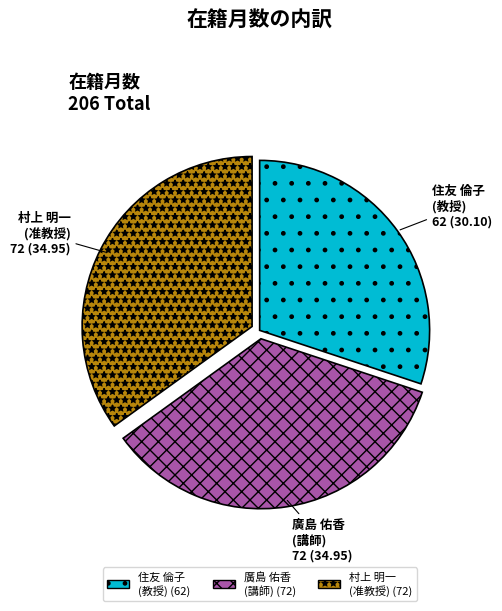

What is the ratio of the value at 住友 倫子 (教授) to the value at 村上 明一 (准教授)?

0.9